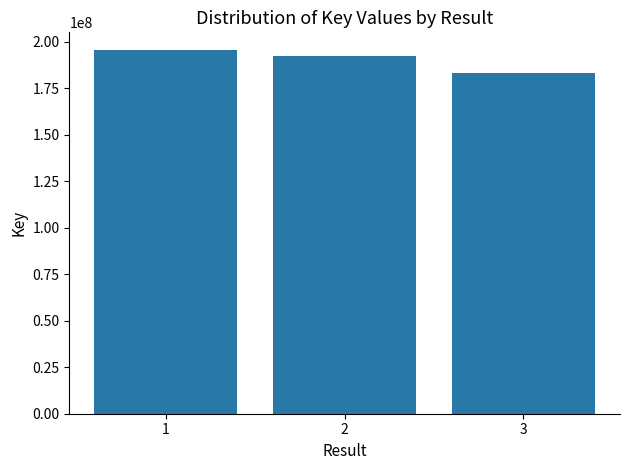

The chart shows a value of 195283666 at 1. True or false?

True